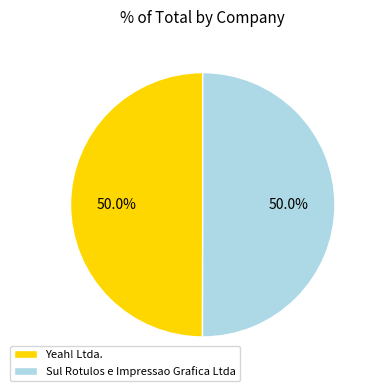

To the nearest percent, what is the average slice percentage?

50%